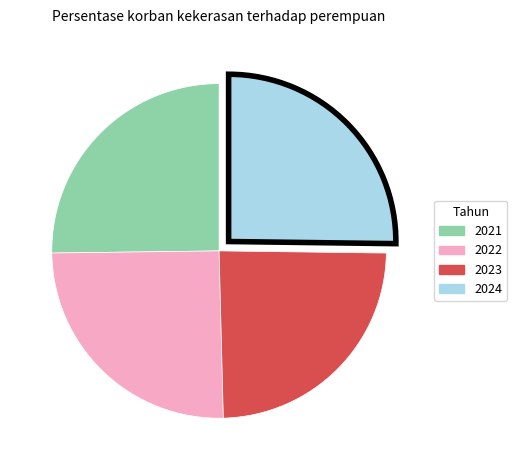

How many slices are in this pie chart?

4